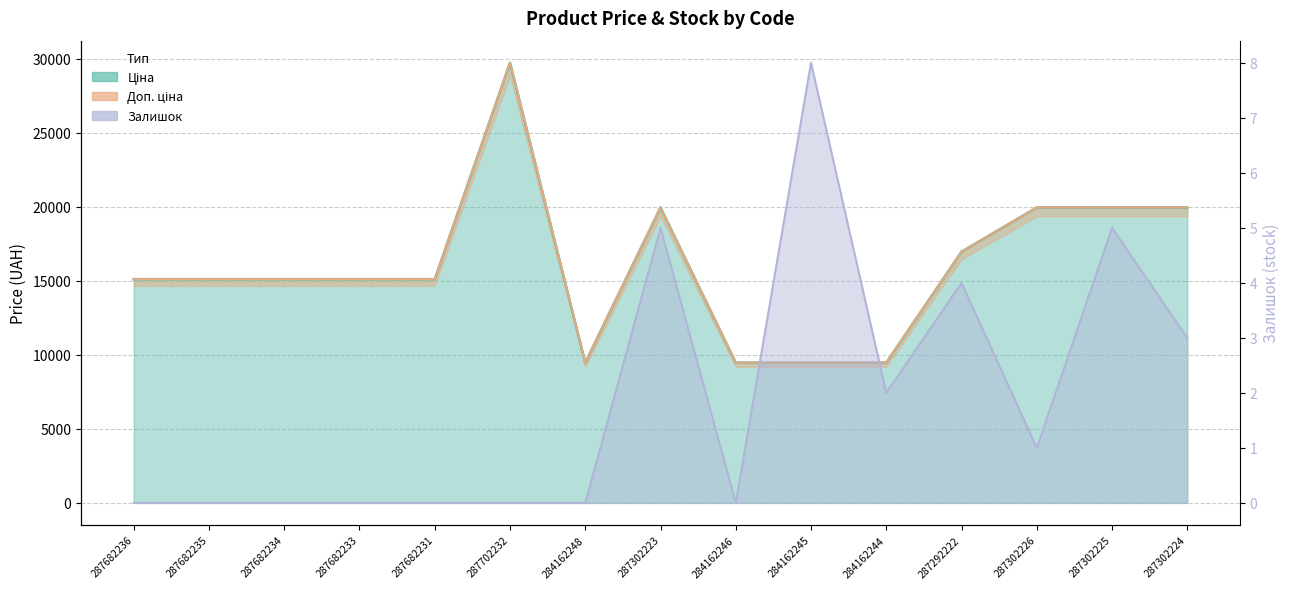

Reading left to right, extract all data points from this chart.

Ціна: 287682236=15120.0	287682235=15120.0	287682234=15120.0	287682233=15120.0	287682231=15120.0	287702232=29747.2	284162248=9480.1	287302223=19964.2	284162246=9480.1	284162245=9480.1	284162244=9480.1	287292222=16976.3	287302226=19964.2	287302225=19964.2	287302224=19964.2
Доп. ціна: 287682236=15120.0	287682235=15120.0	287682234=15120.0	287682233=15120.0	287682231=15120.0	287702232=29747.2	284162248=9480.1	287302223=19964.2	284162246=9480.1	284162245=9480.1	284162244=9480.1	287292222=16976.3	287302226=19964.2	287302225=19964.2	287302224=19964.2
Залишок: 287682236=0.0	287682235=0.0	287682234=0.0	287682233=0.0	287682231=0.0	287702232=0.0	284162248=0.0	287302223=5.0	284162246=0.0	284162245=8.0	284162244=2.0	287292222=4.0	287302226=1.0	287302225=5.0	287302224=3.0